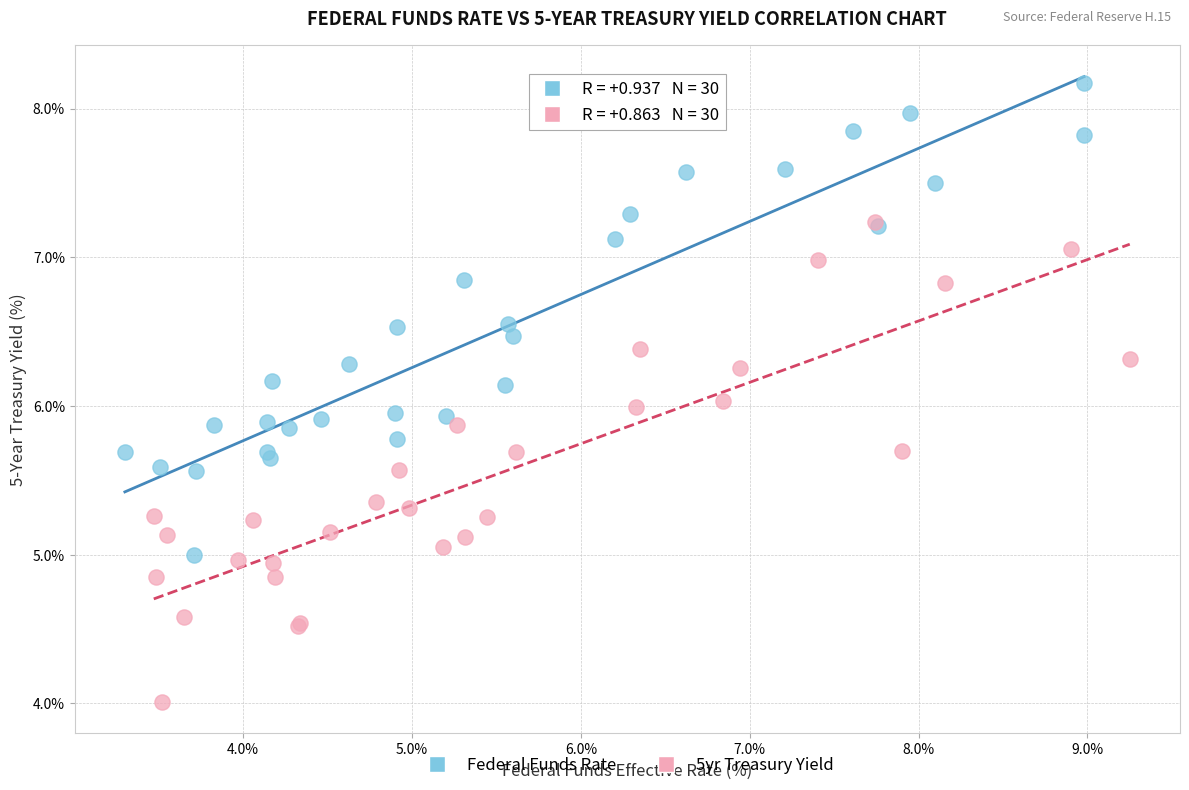

Which series reaches the minimum Y coordinate?

5yr Treasury Yield